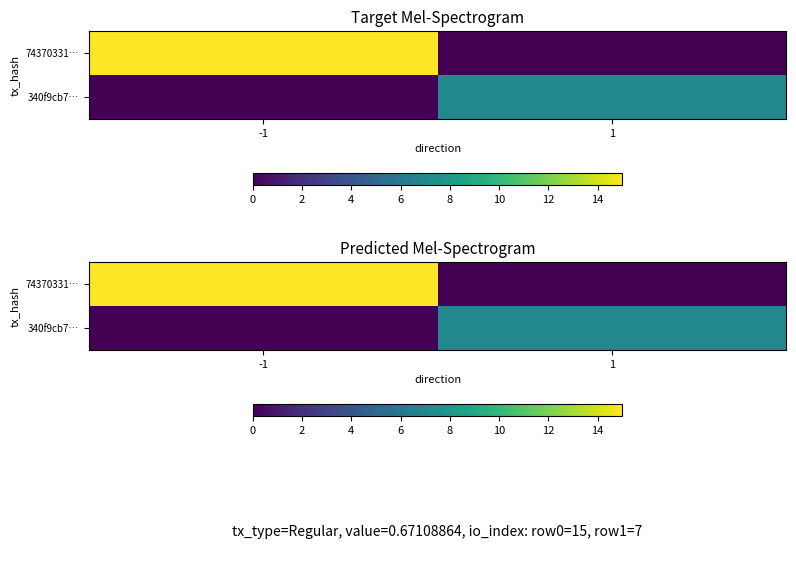

Between 1 and -1, which is larger?

-1